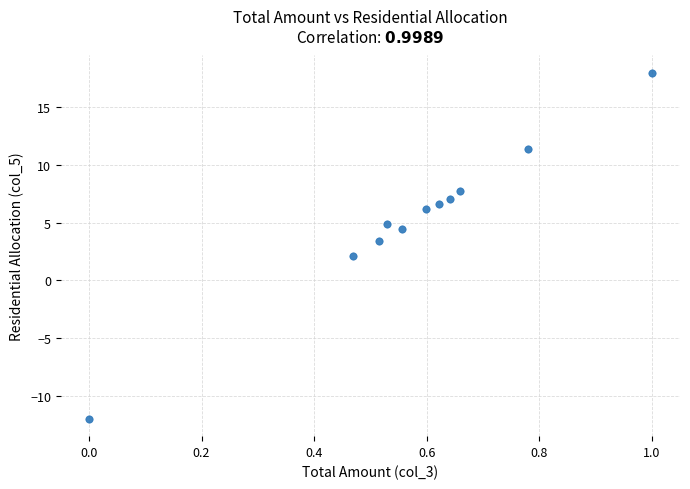

What is the average Y value?

5.5